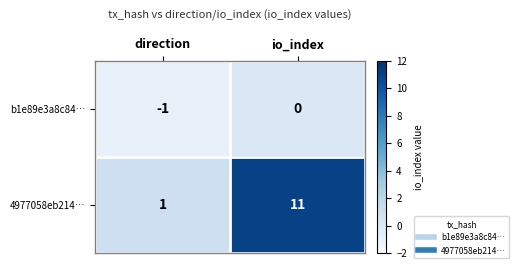

What is the smallest value displayed?

-1